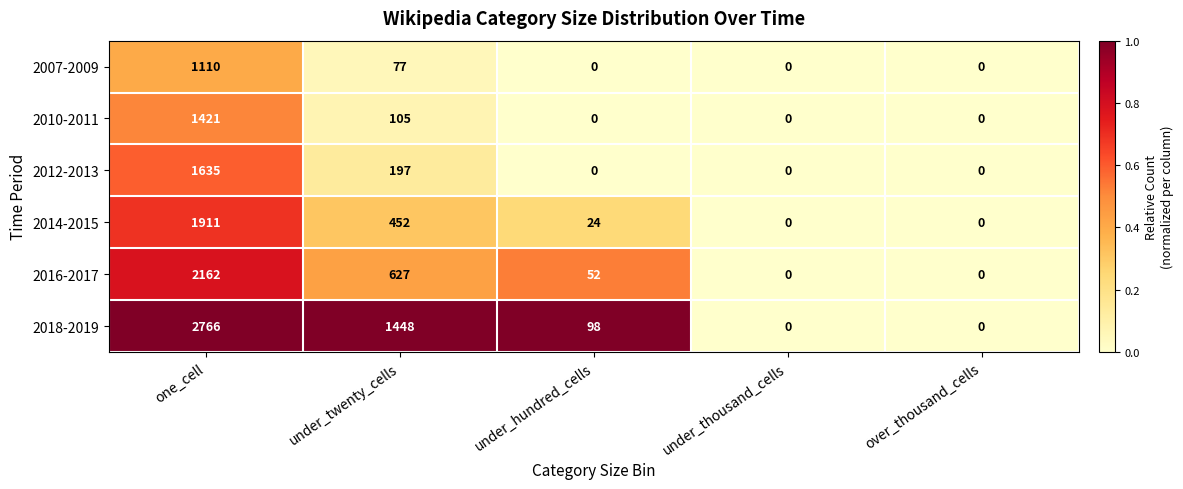

What is the maximum value for 2014-2015?

1911